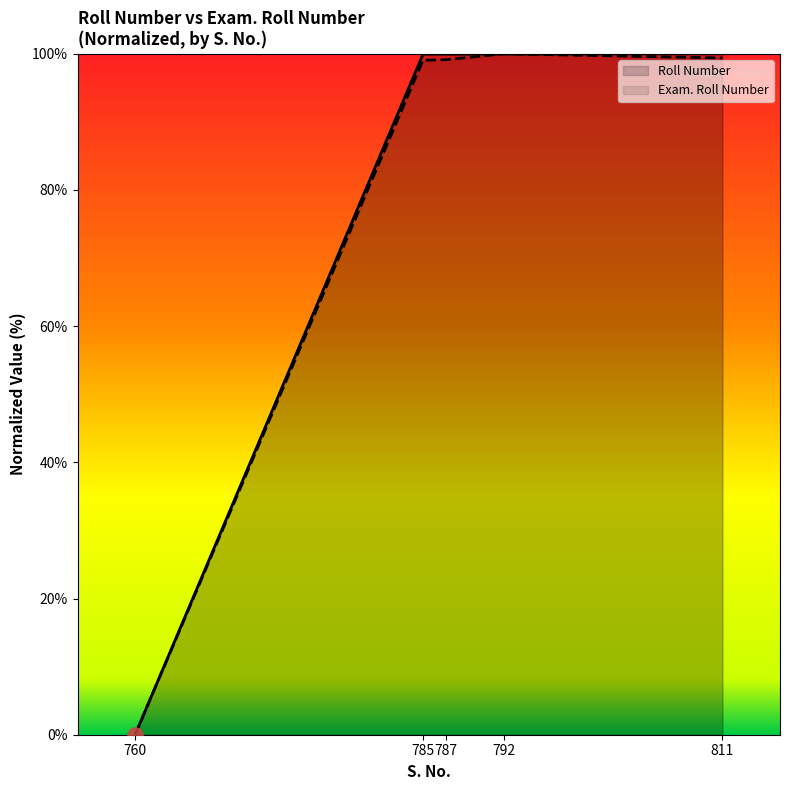

What are all the series names shown in the legend?

Roll Number, Exam. Roll Number